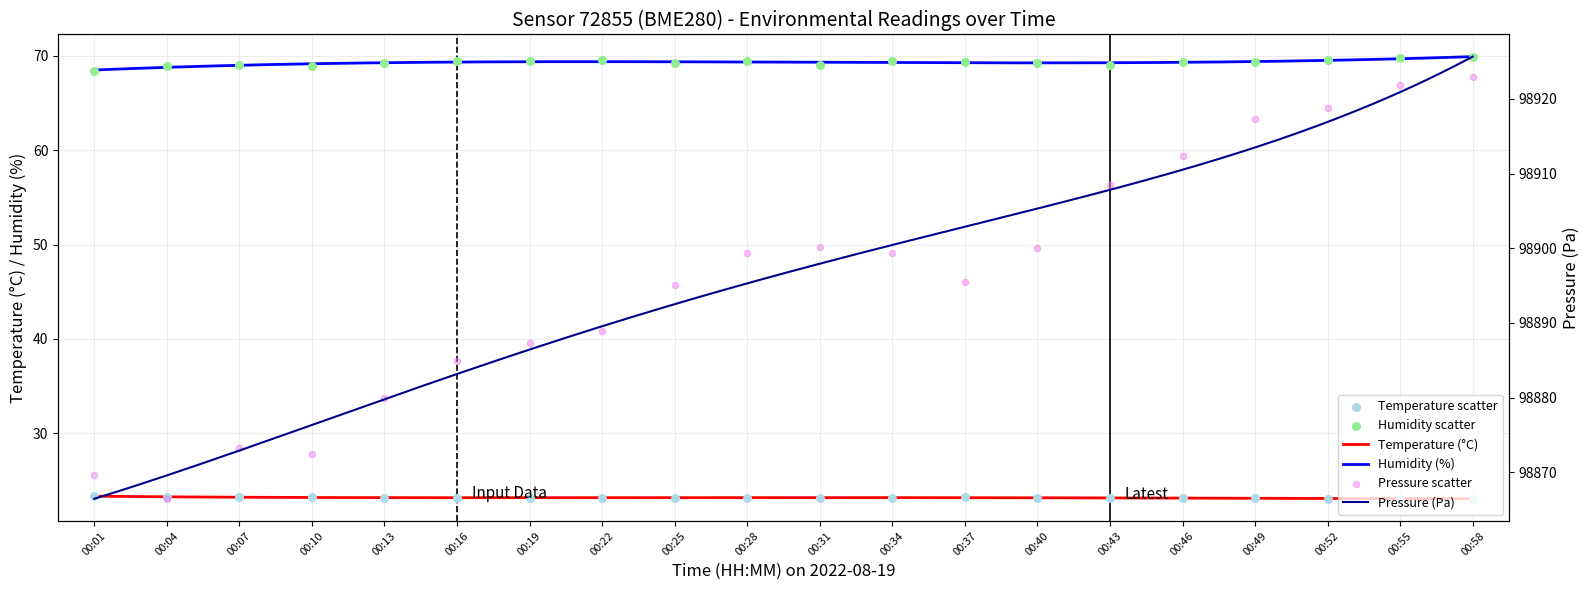

What is the total value across all series at 00:52?

99011.4